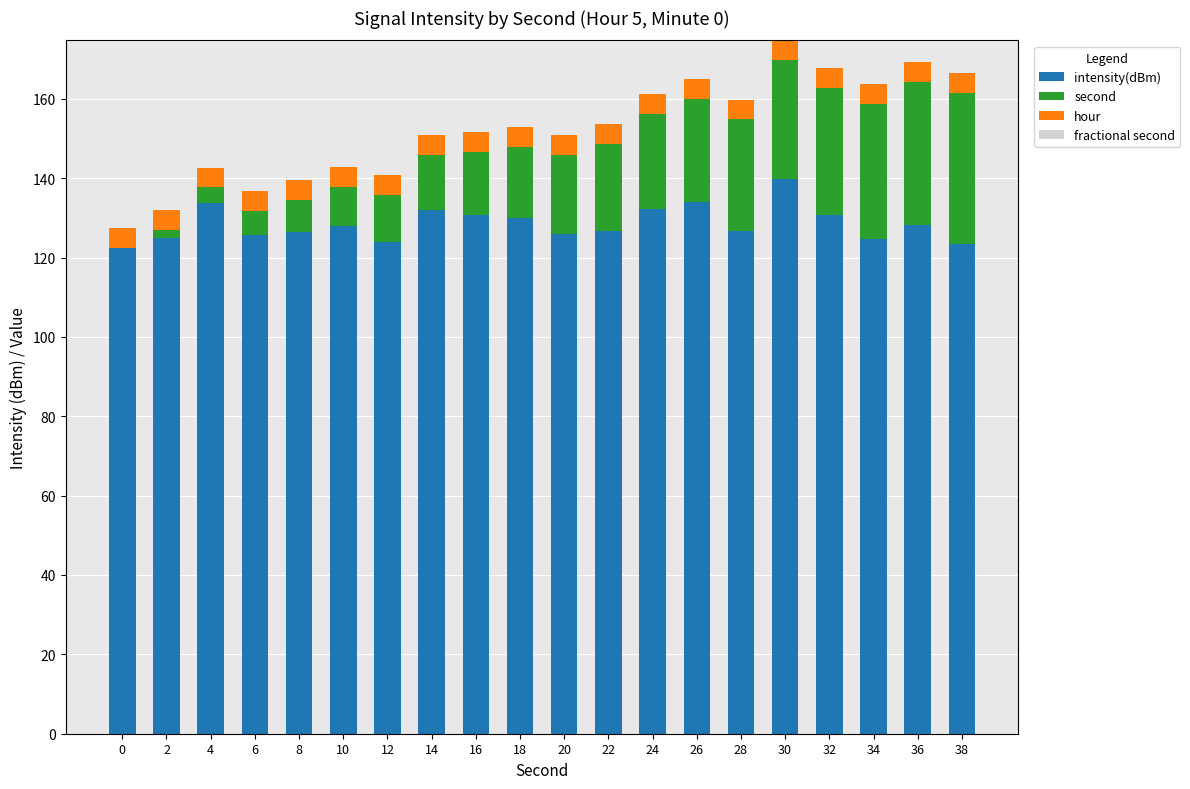

At which label does intensity(dBm) reach its peak?

30